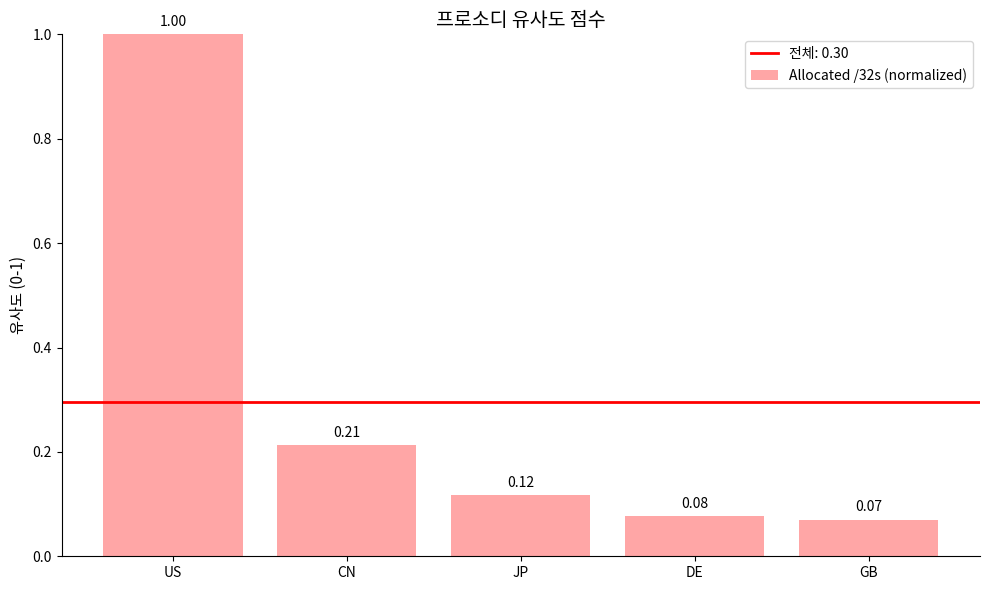

List the labels in order of value, smallest first.

GB, DE, JP, CN, US